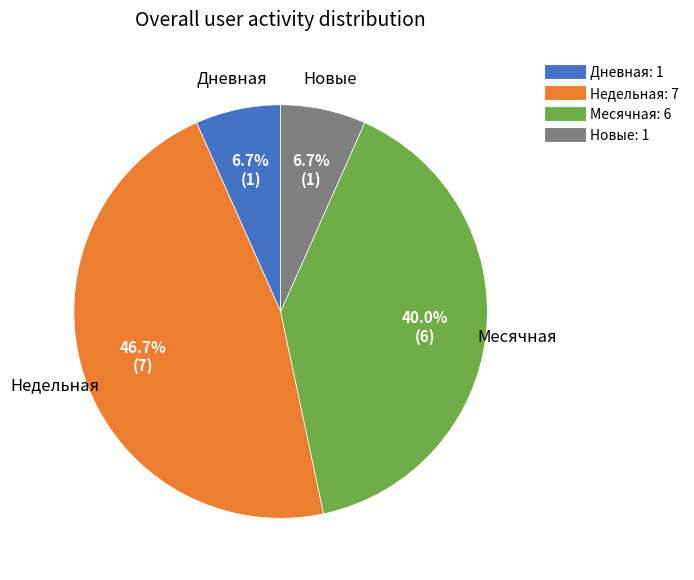

Is there any slice that represents more than half of the pie?

No